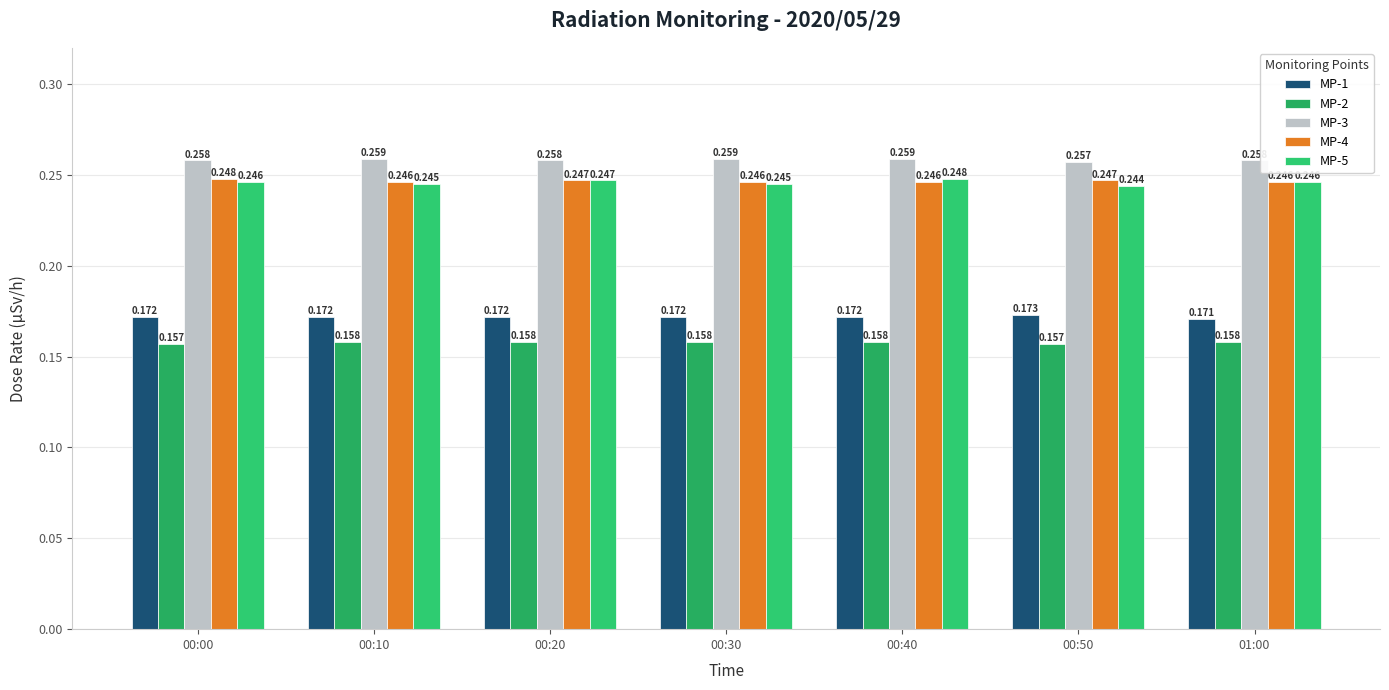

What position from the left is 00:40?

5